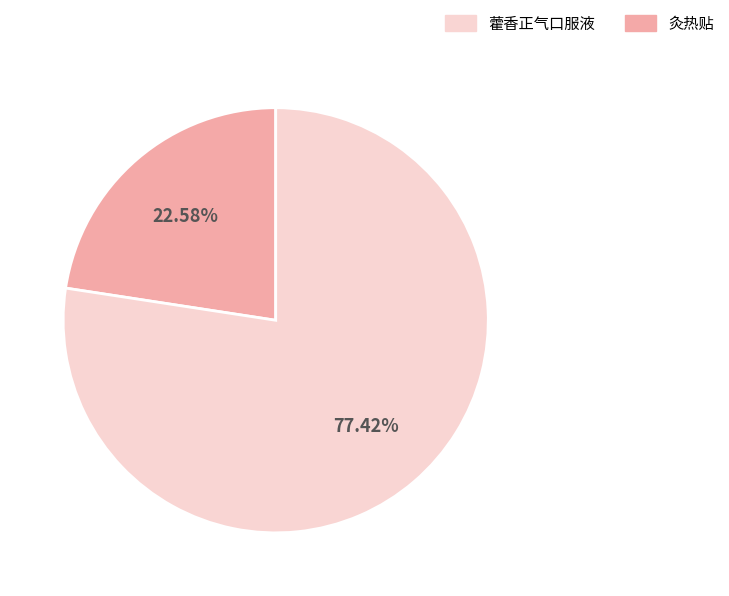

Is there a majority slice in this chart?

Yes